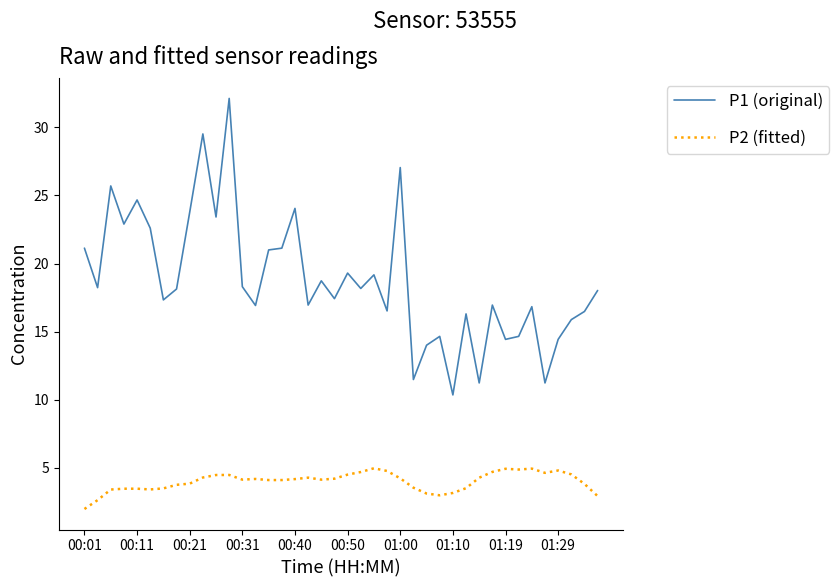

What is the highest value of the P1 (original) series?

32.1